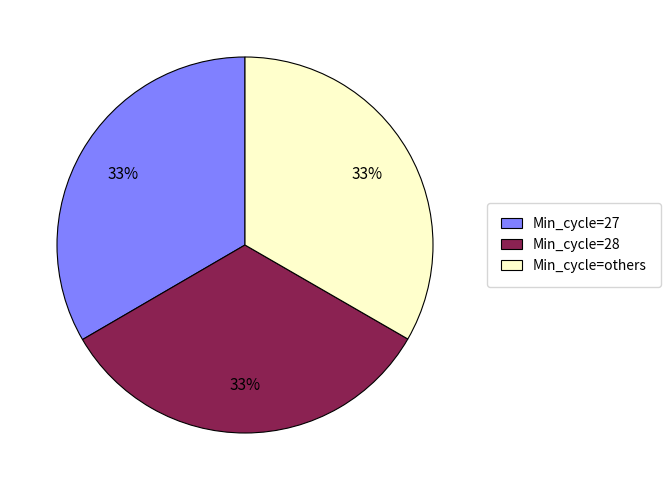

Does Min_cycle=27 account for over 50% of the chart?

No